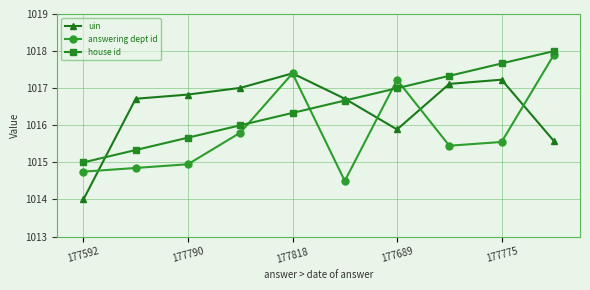

What is the value of the uin point at the 7th from the left?

1015.9